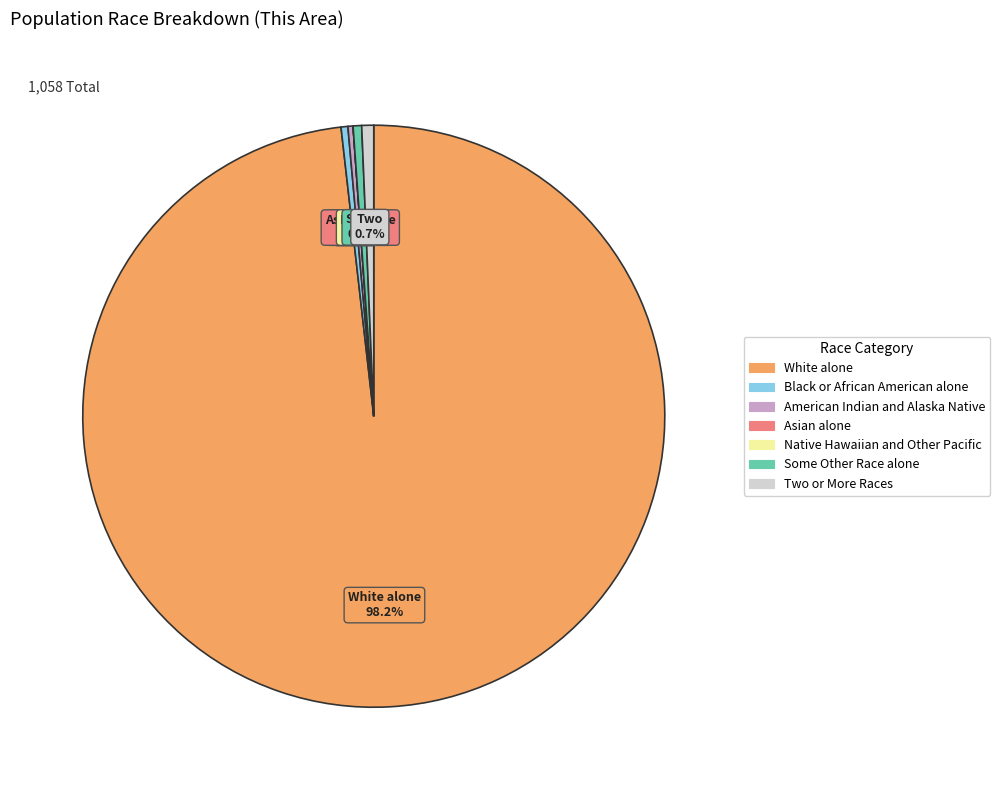

Count the number of slices in the pie.

7